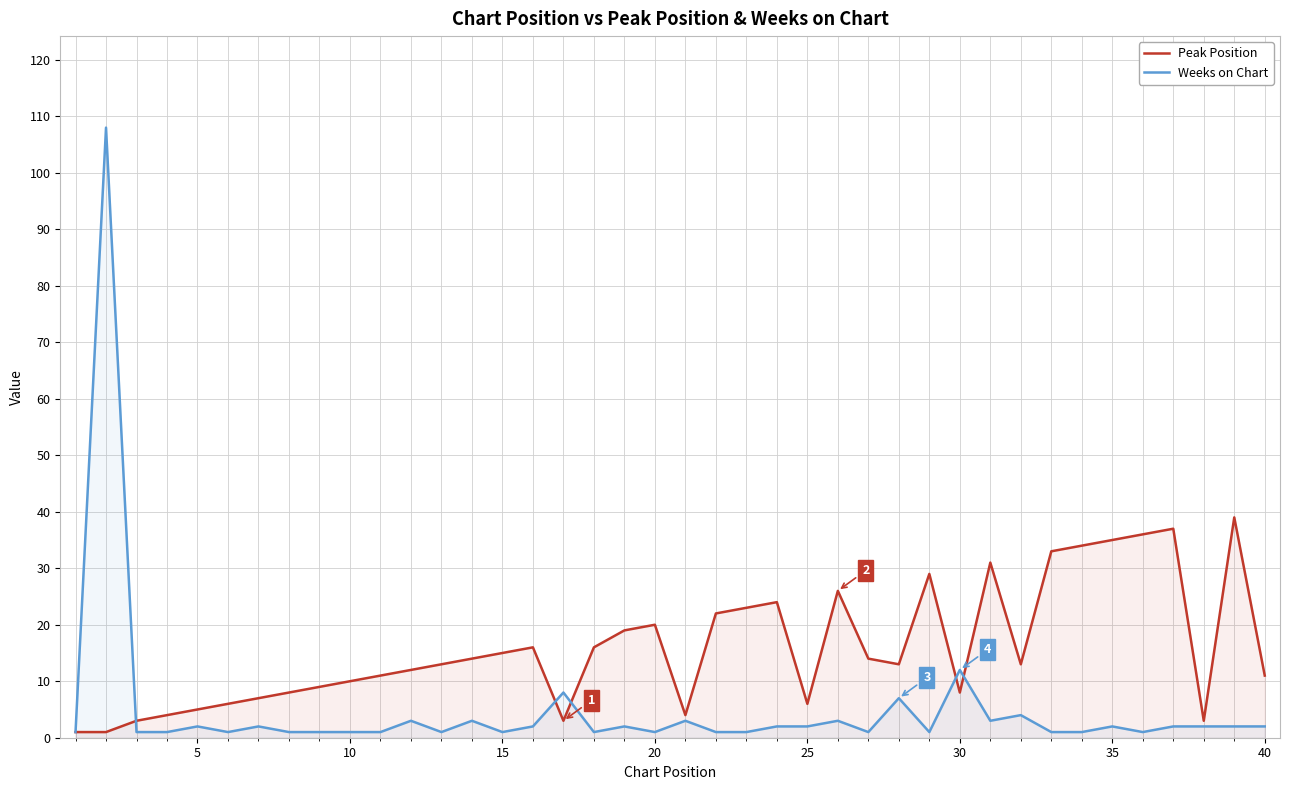

What is the average value of the Peak Position series?

16